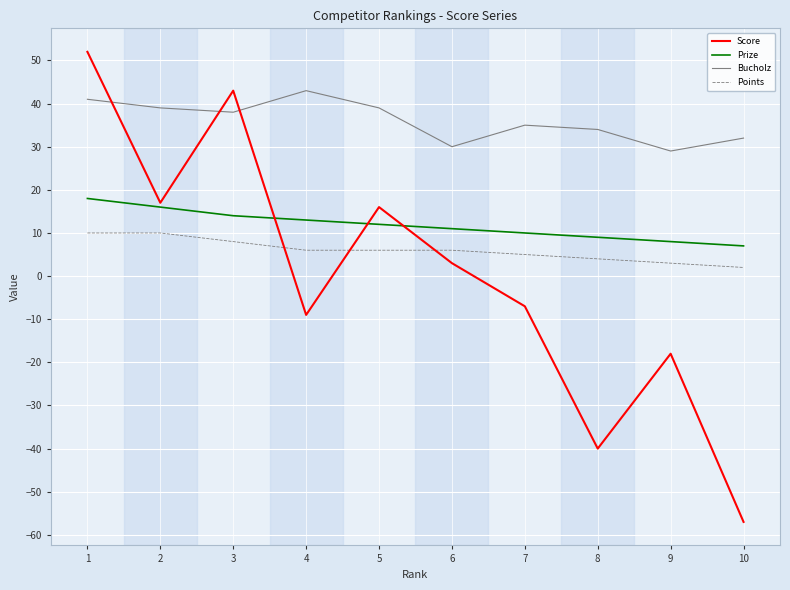

Is the value of Points at 5 greater than the value of Bucholz at 5?

No